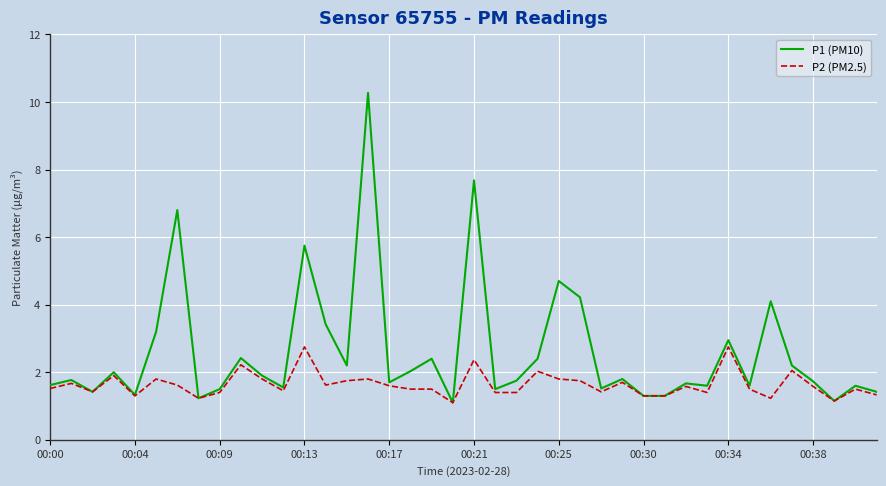

List the series in order of their peak value, lowest first.

P2 (PM2.5), P1 (PM10)